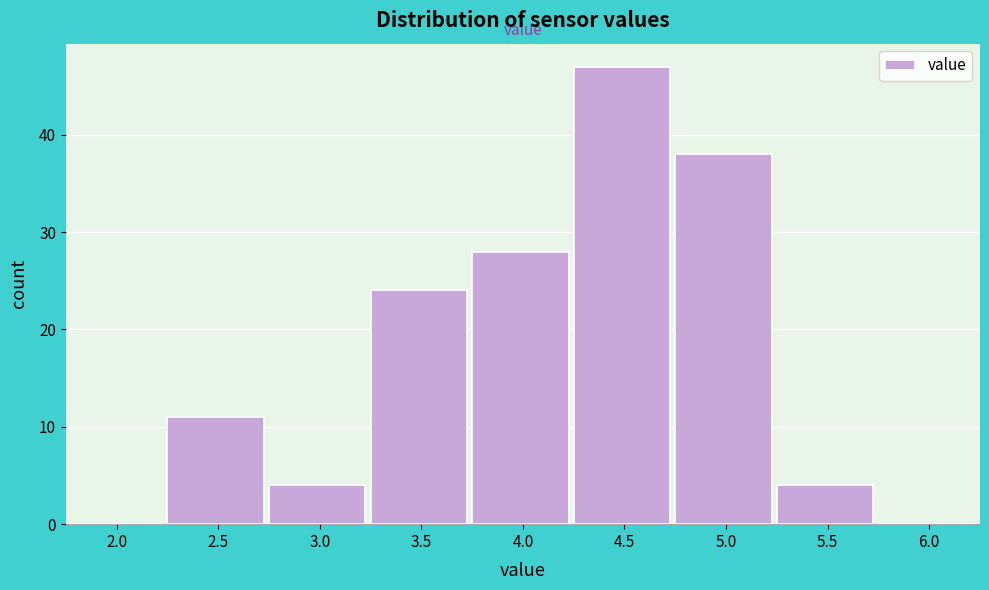

Reading left to right, list all the values displayed in this chart.

2.0=0	2.5=11	3.0=4	3.5=24	4.0=28	4.5=47	5.0=38	5.5=4	6.0=0